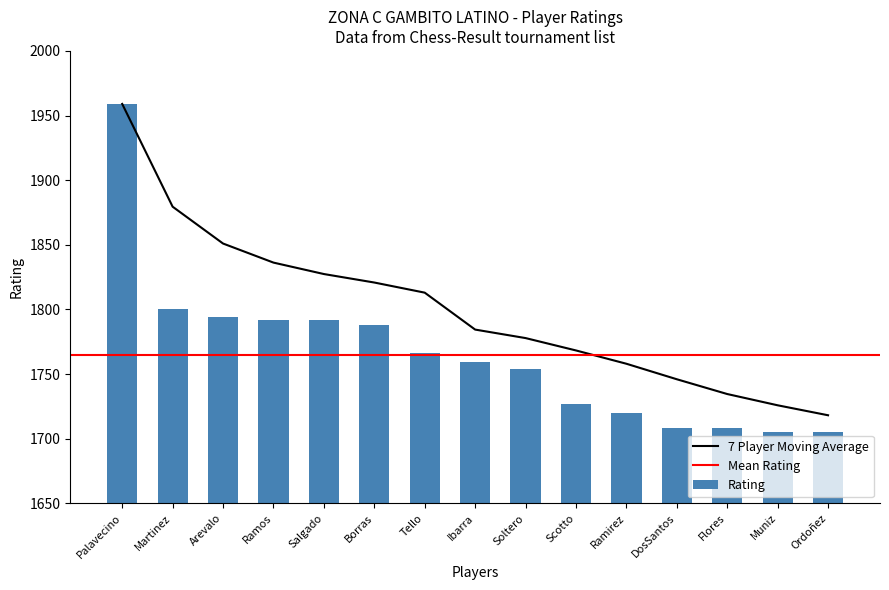

What is the lowest value of the Rating series?

1705